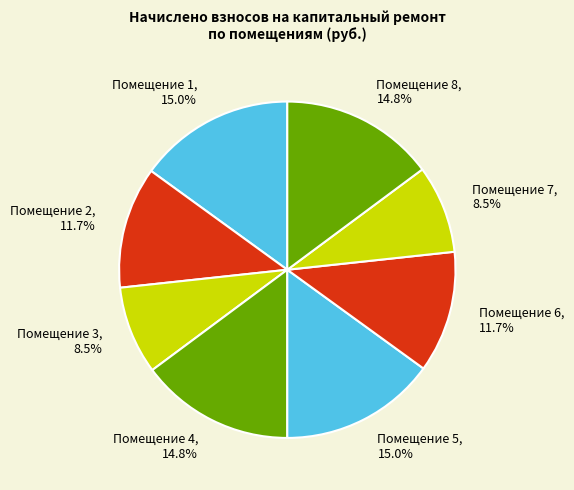

What is the ratio of the value at Помещение 1 to the value at Помещение 6?

1.3